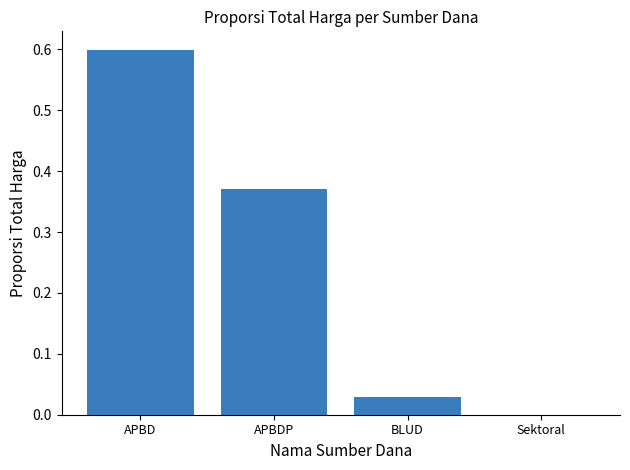

True or false: the data shows 0.6 at APBD.

True